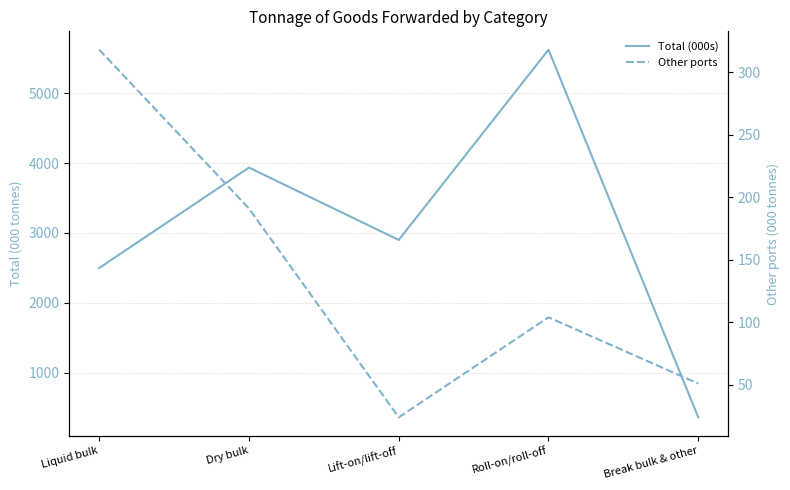

How many interior local peaks does the Total (000s) series have?

2